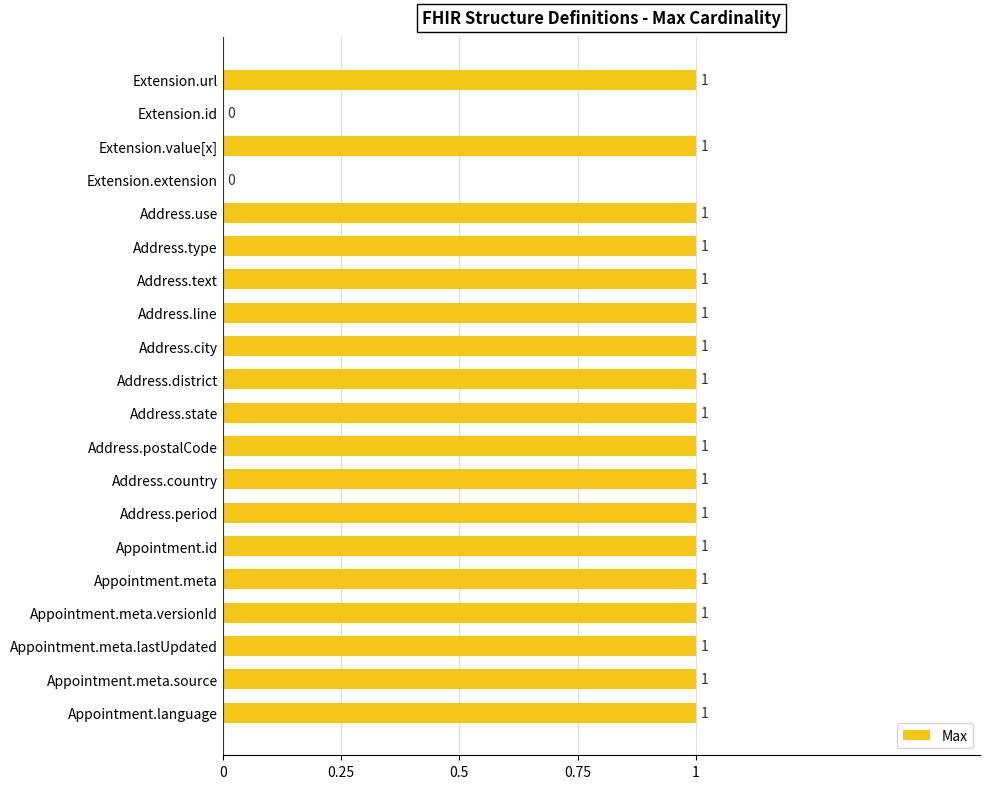

What is the sum of all values?

18